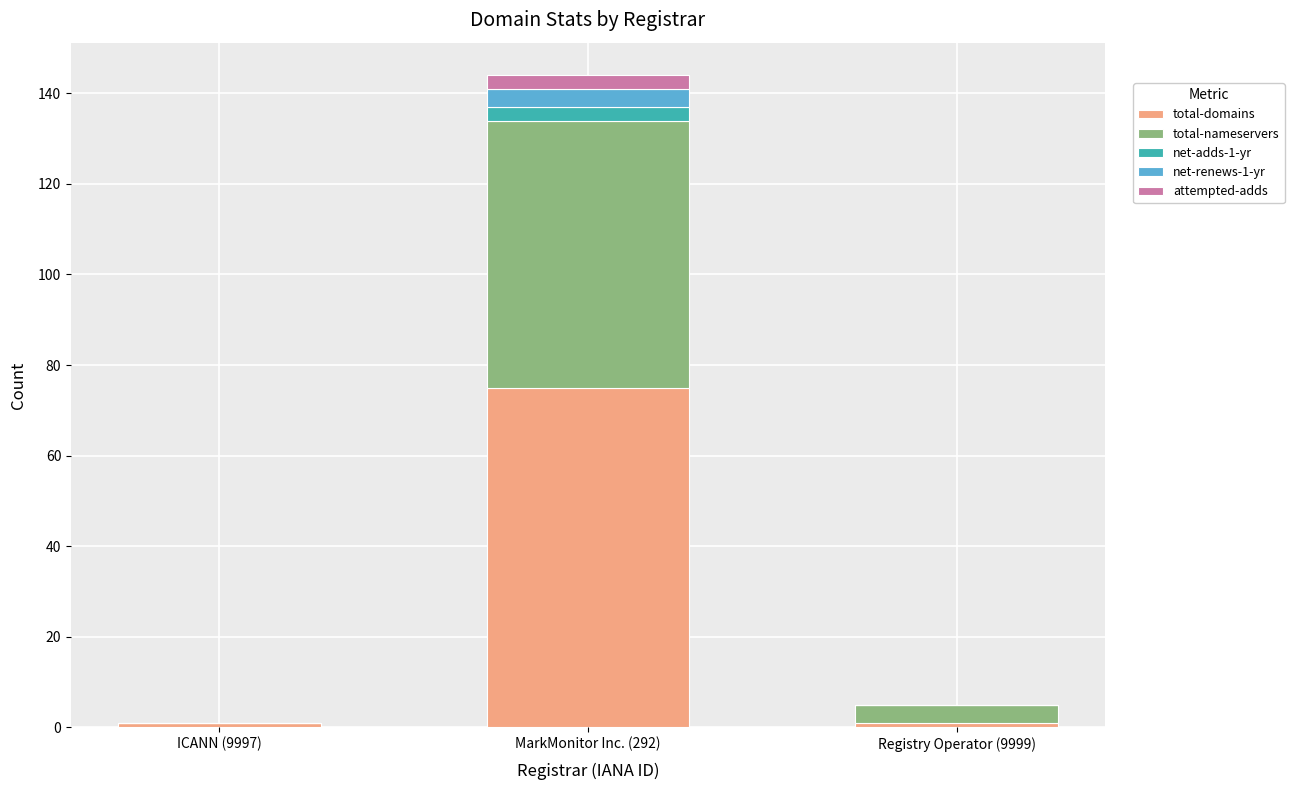

How many data points does each series have?

3